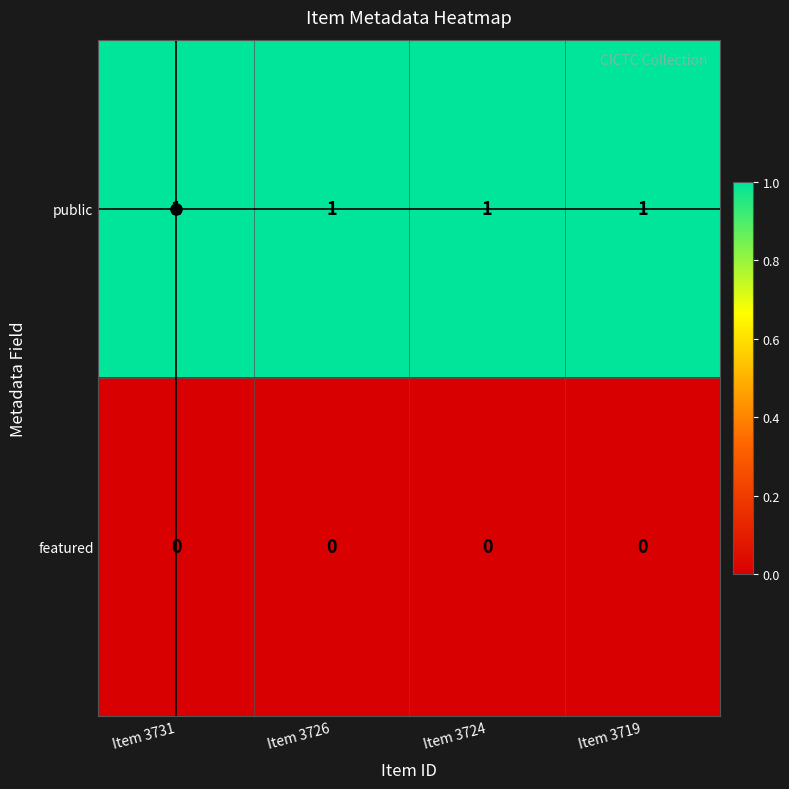

The value of featured at Item 3731 is 0. True or false?

True